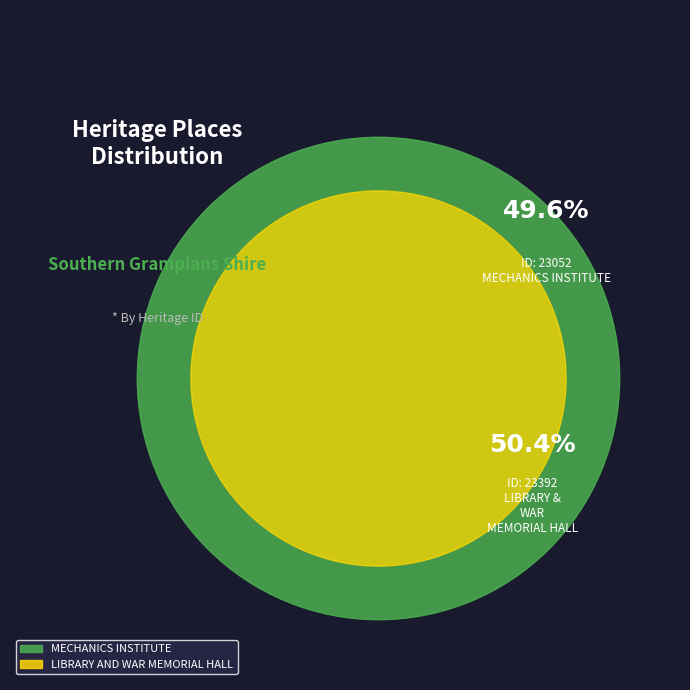

To the nearest percent, what is the difference between the MECHANICS INSTITUTE and LIBRARY AND WAR MEMORIAL HALL slice percentages?

1%